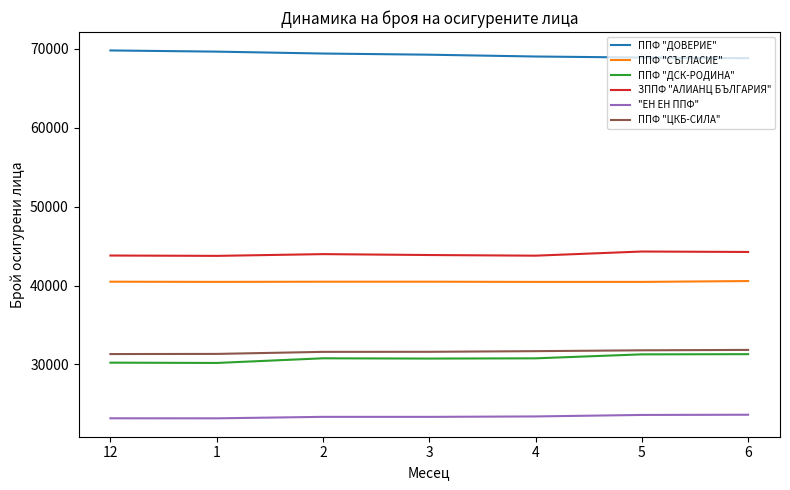

What is the minimum value for ППФ "ДОВЕРИЕ"?

68798